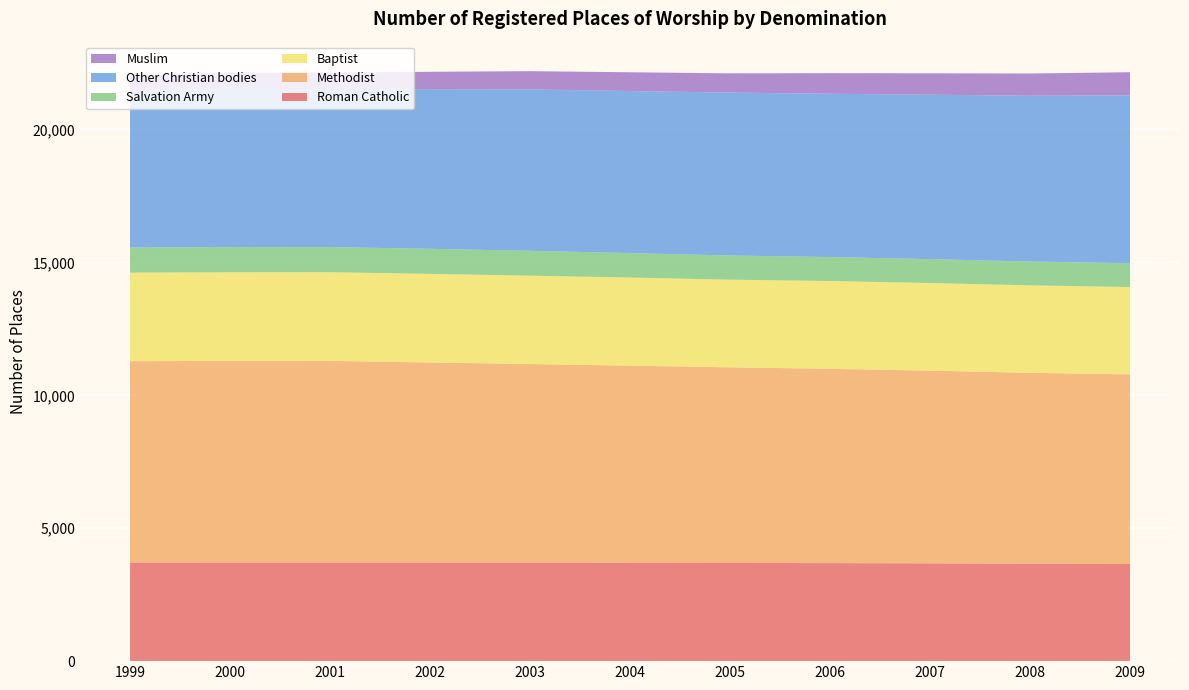

Reading left to right, list all the values displayed in this chart.

Roman Catholic: 3708	3711	3712	3710	3709	3704	3692	3688	3678	3667	3652
Methodist: 7576	7583	7584	7525	7468	7412	7360	7309	7249	7180	7135
Baptist: 3332	3336	3336	3333	3324	3315	3298	3303	3298	3289	3286
Salvation Army: 944	945	945	943	935	920	910	902	897	898	894
Other Christian bodies: 5901	5946	5946	6005	6074	6094	6129	6141	6186	6236	6318
Muslim: 594	621	621	654	684	708	723	776	806	836	870